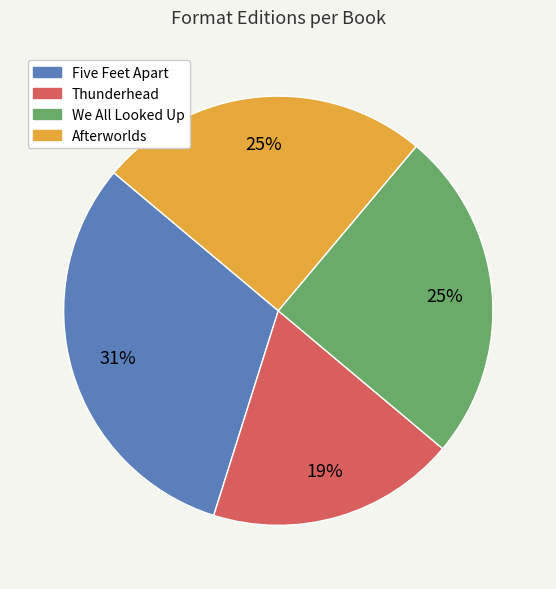

To the nearest percent, what portion does Five Feet Apart represent?

31%